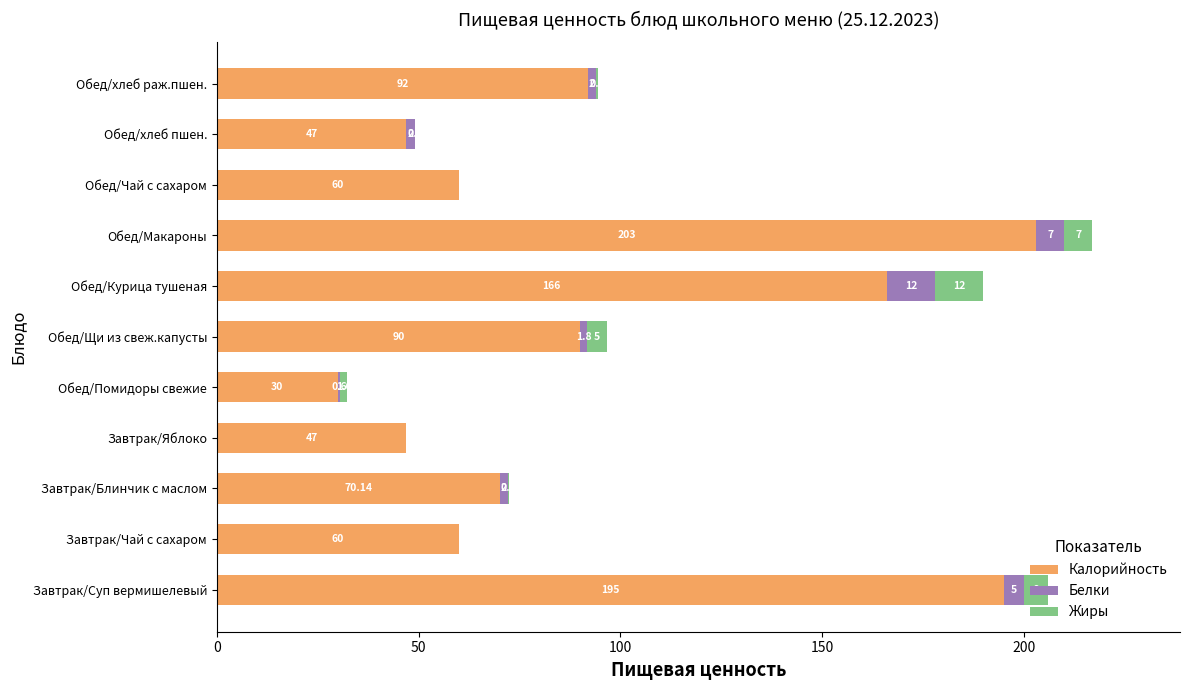

What is the total value across all series at Обед/Курица тушеная?

190.0